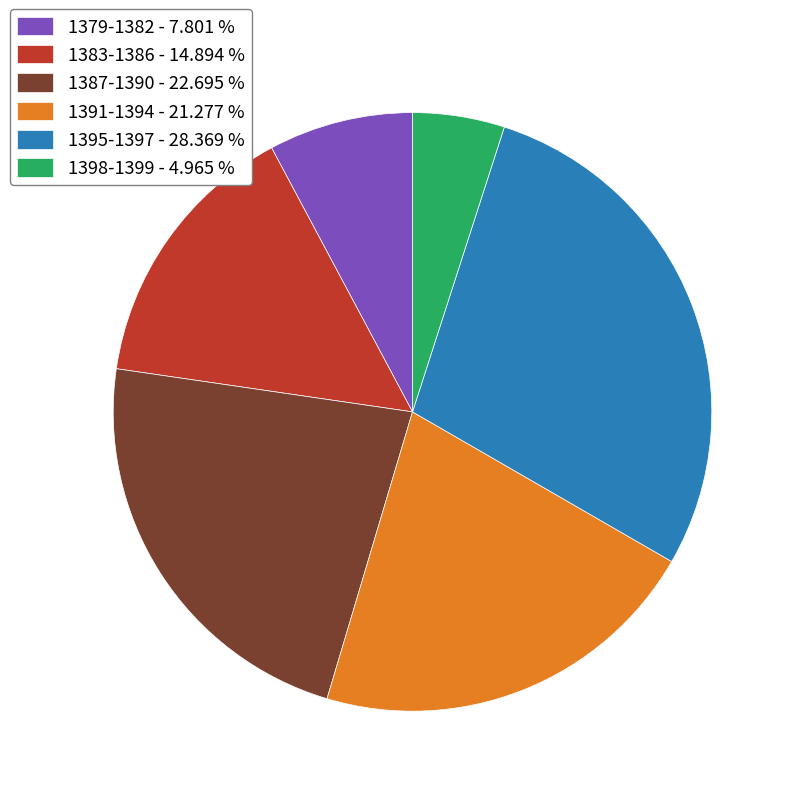

Which category has the smallest portion of the pie?

1398-1399 - 4.965 %